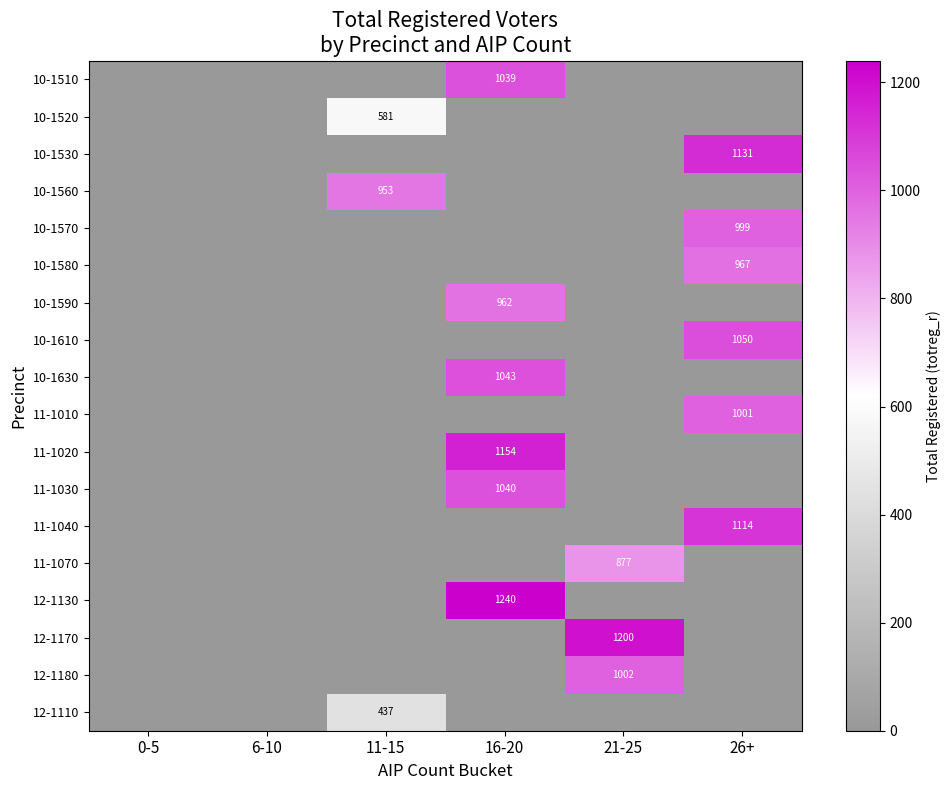

What is the total value across all series at 26+?

6262